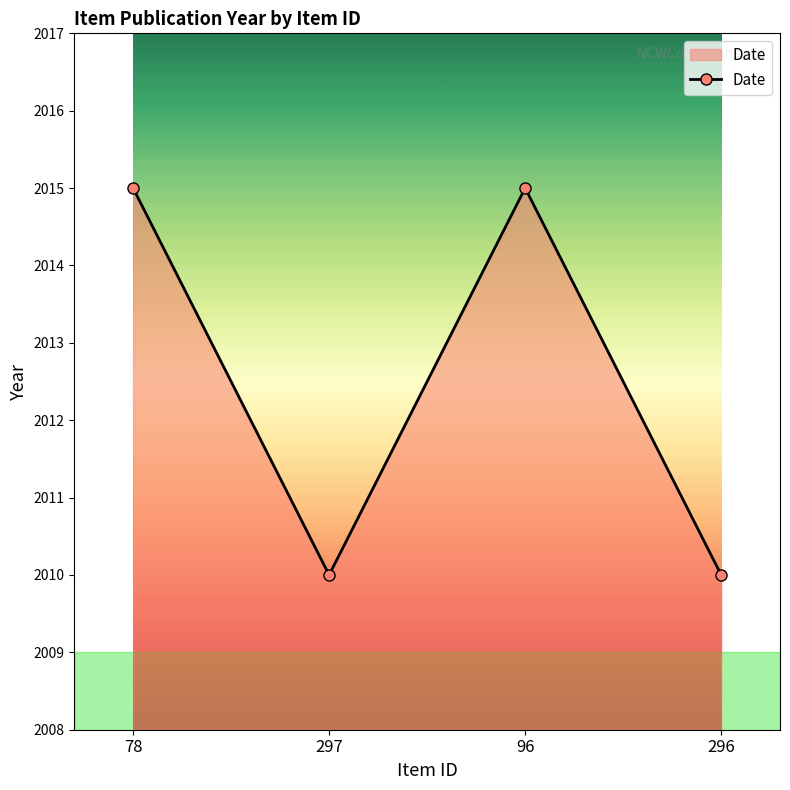

Count the values in the range 2010 to 2015.

4